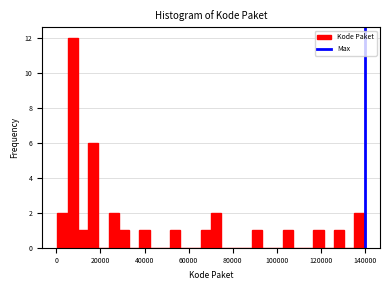

Read against the x-axis, roughly where is the centre of the tallest bar?

8000